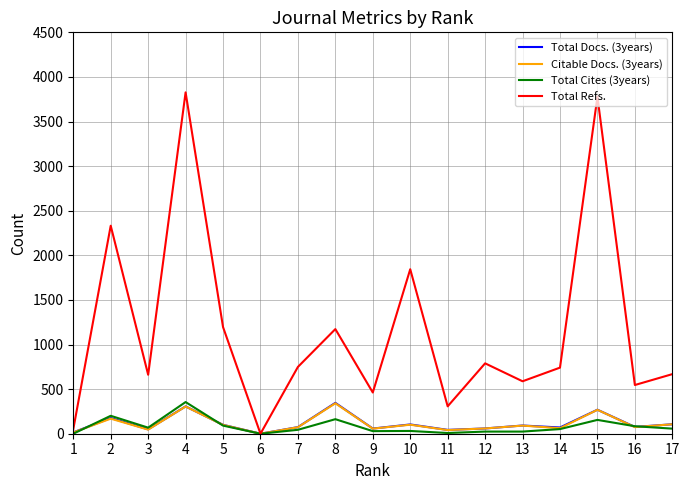

Which series has the largest total across all categories?

Total Refs.